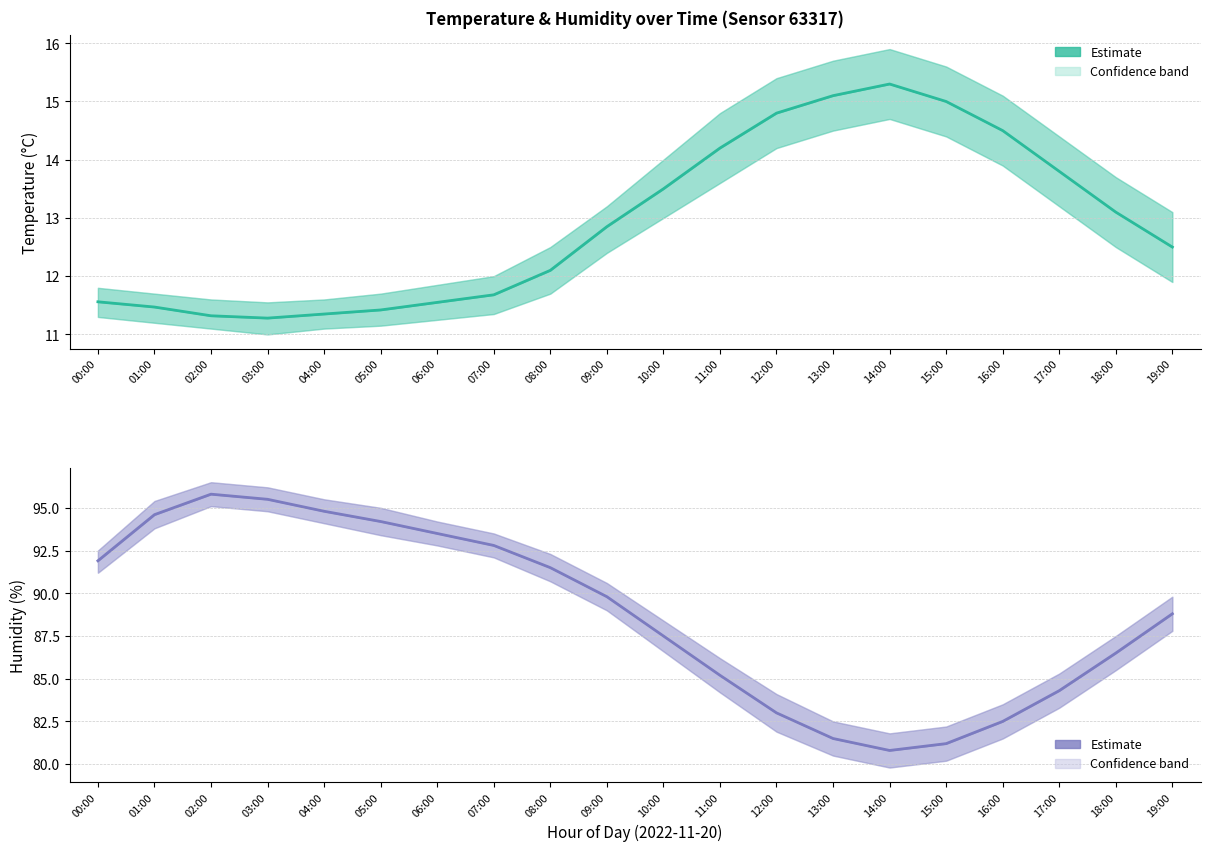

Reading right to left, what are all the values shown in this chart?

Temperature (°C): 19:00=12.5	18:00=13.1	17:00=13.8	16:00=14.5	15:00=15.0	14:00=15.3	13:00=15.1	12:00=14.8	11:00=14.2	10:00=13.5	09:00=12.8	08:00=12.1	07:00=11.7	06:00=11.6	05:00=11.4	04:00=11.3	03:00=11.3	02:00=11.3	01:00=11.5	00:00=11.6
Humidity (%): 19:00=88.8	18:00=86.5	17:00=84.3	16:00=82.5	15:00=81.2	14:00=80.8	13:00=81.5	12:00=83.0	11:00=85.2	10:00=87.5	09:00=89.8	08:00=91.5	07:00=92.8	06:00=93.5	05:00=94.2	04:00=94.8	03:00=95.5	02:00=95.8	01:00=94.6	00:00=91.9